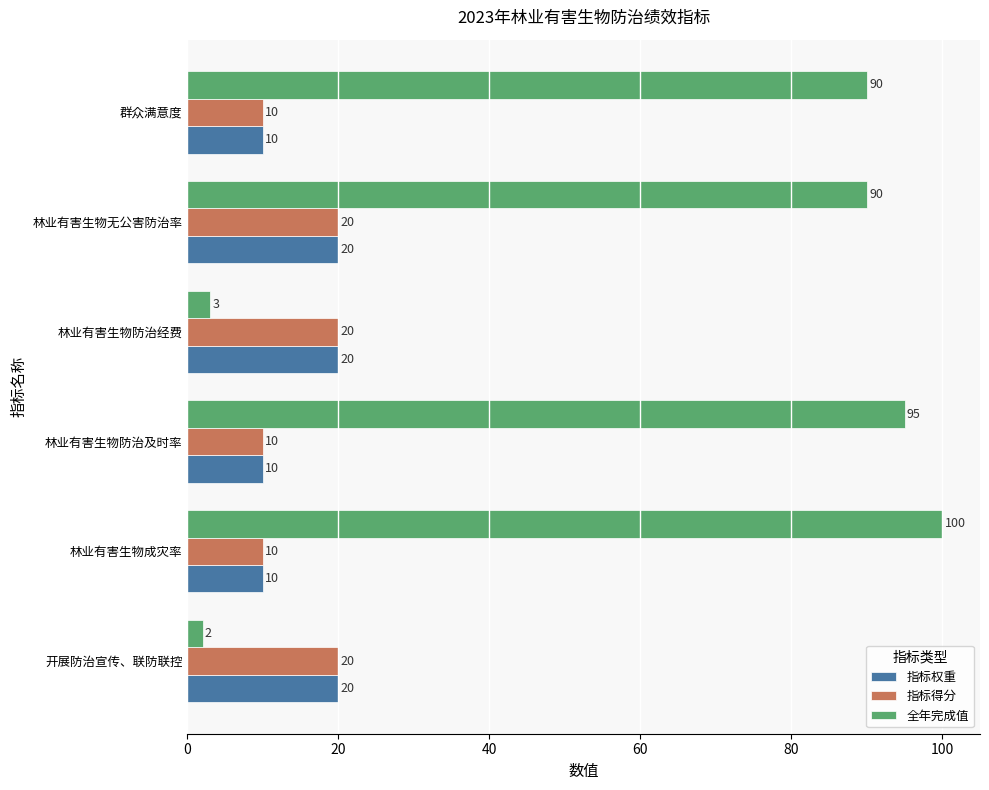

Which label corresponds to the largest value in the chart?

林业有害生物成灾率